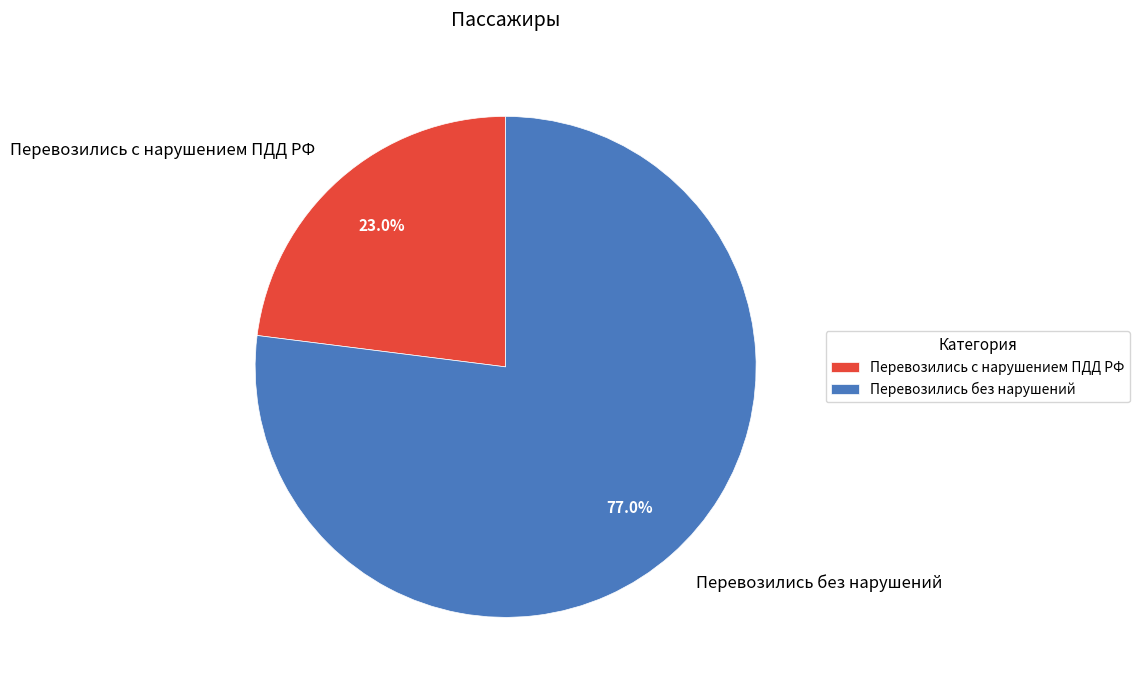

Is there a majority slice in this chart?

Yes